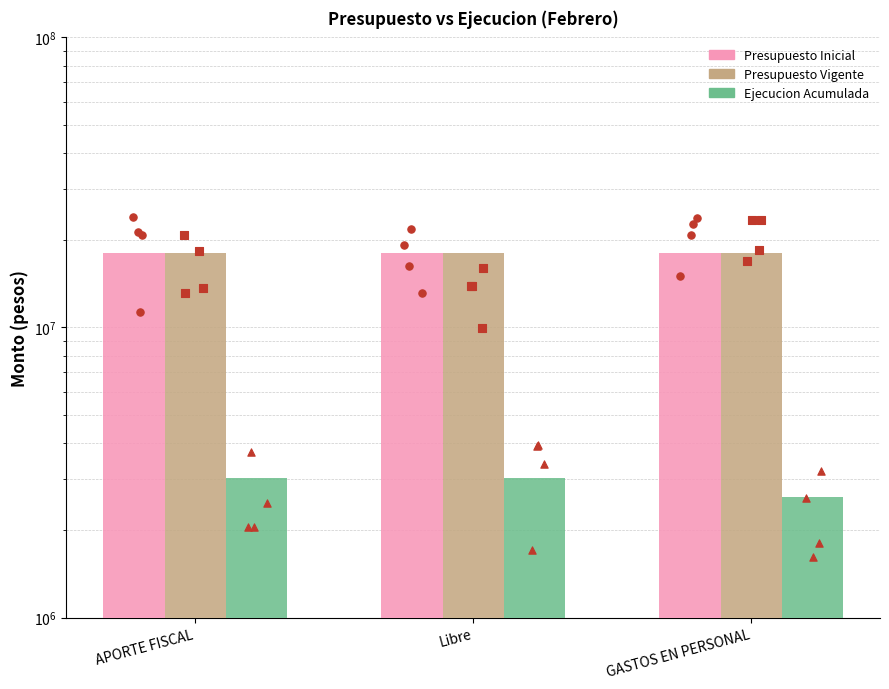

Which series has the largest Y range (max minus min)?

Ejecucion Acumulada